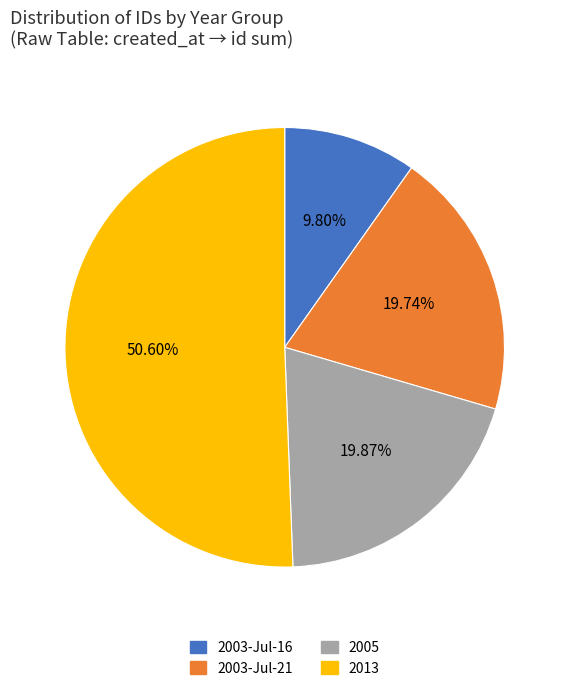

How many segments does this pie chart have?

4